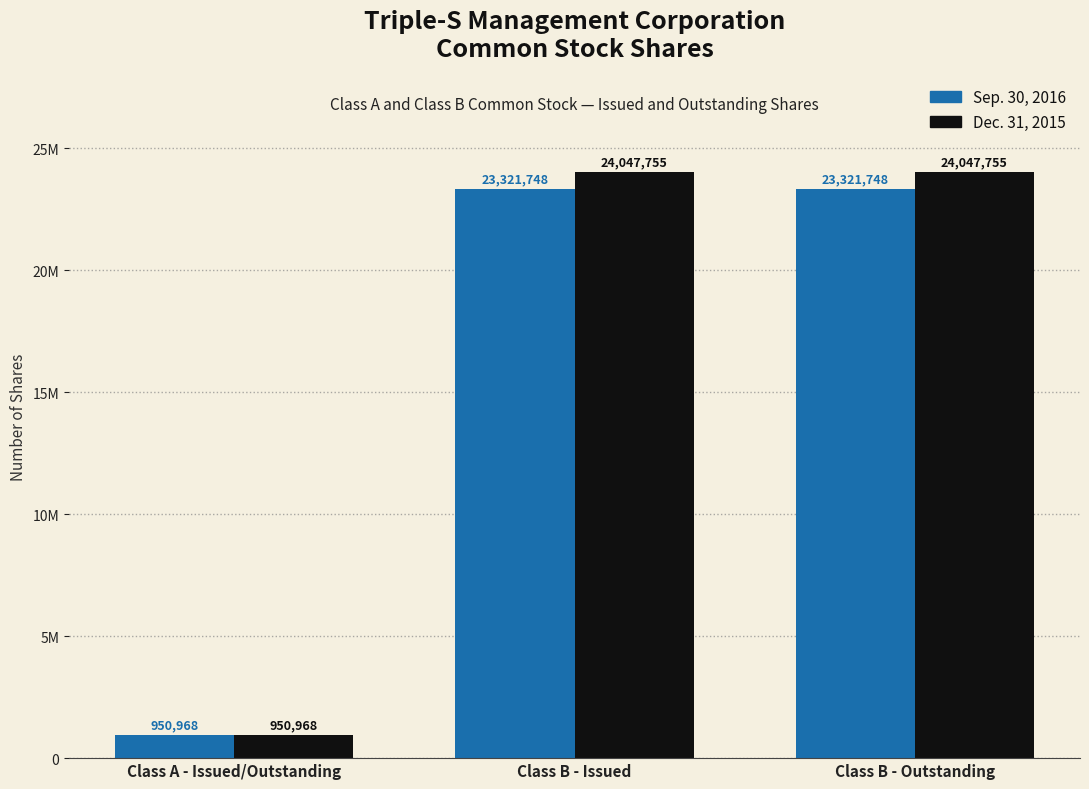

Are the bars grouped side by side (vs. stacked)?

Yes